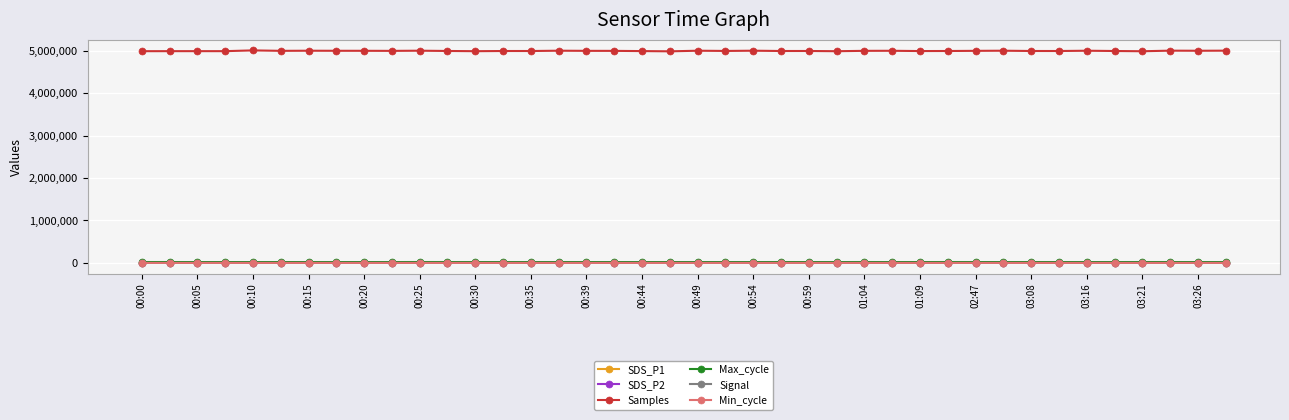

True or false: Signal has more than 0 interior local peaks.

True